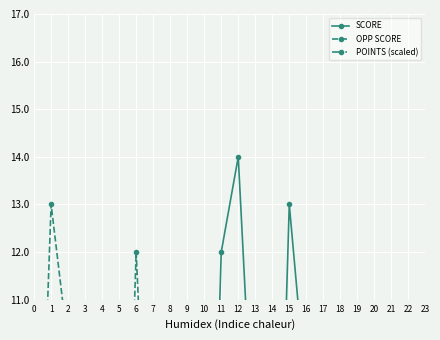

Between 5 and 10, which is larger?

5